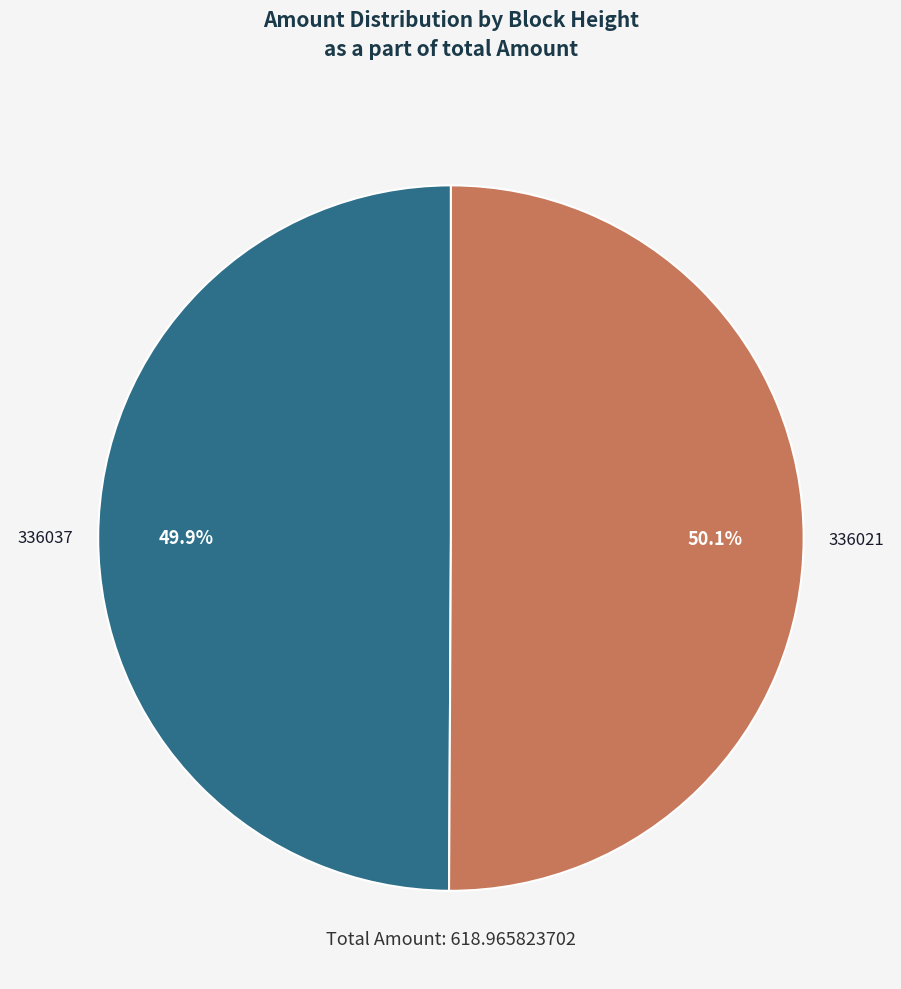

True or false: 336021 accounts for 99% of the total.

False